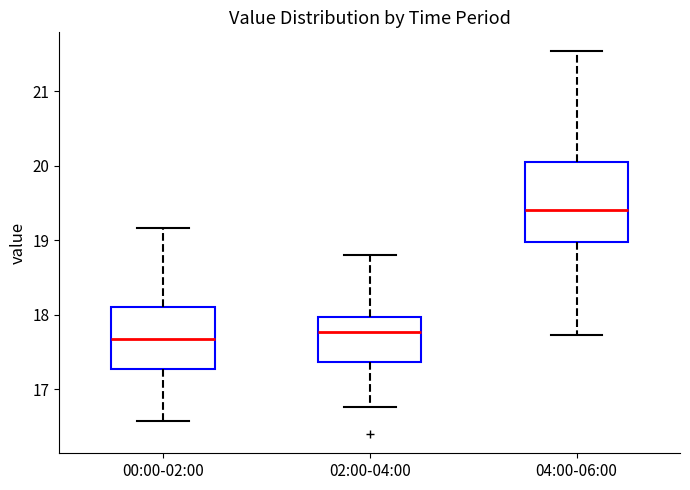

Which box's median line is the highest?

04:00-06:00